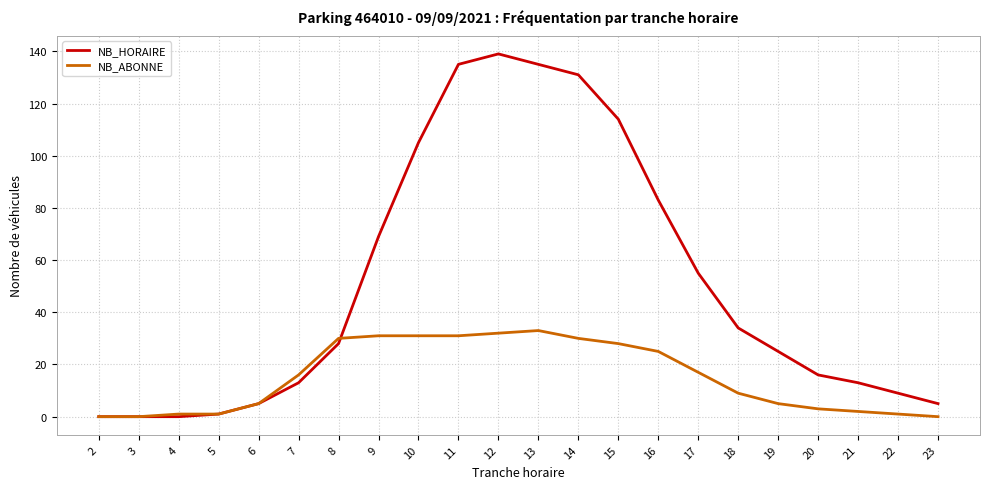

What is the sum of the NB_ABONNE values at 4 and 23?

1